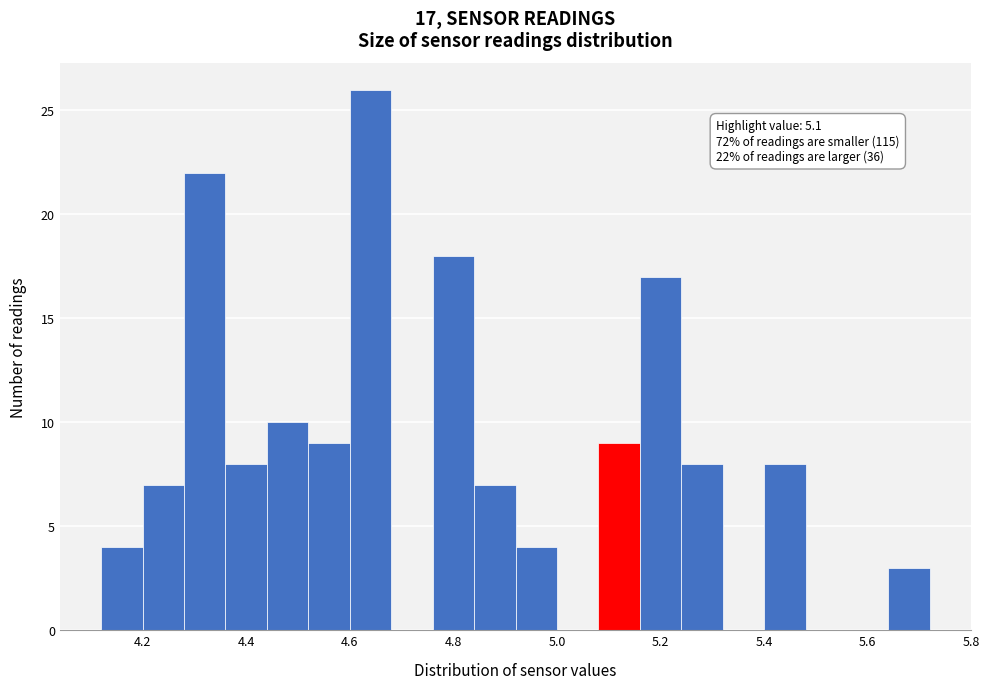

Which range on the x-axis has the tallest bar?

4.60 to 4.68